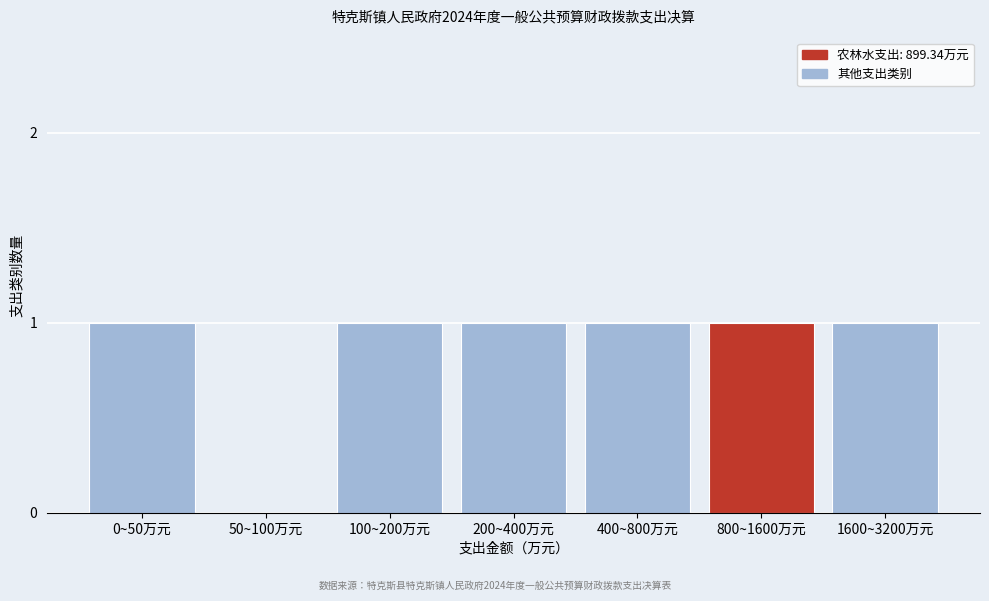

Reading left to right, list all the values displayed in this chart.

0~50万元=1	50~100万元=0	100~200万元=1	200~400万元=1	400~800万元=1	800~1600万元=1	1600~3200万元=1